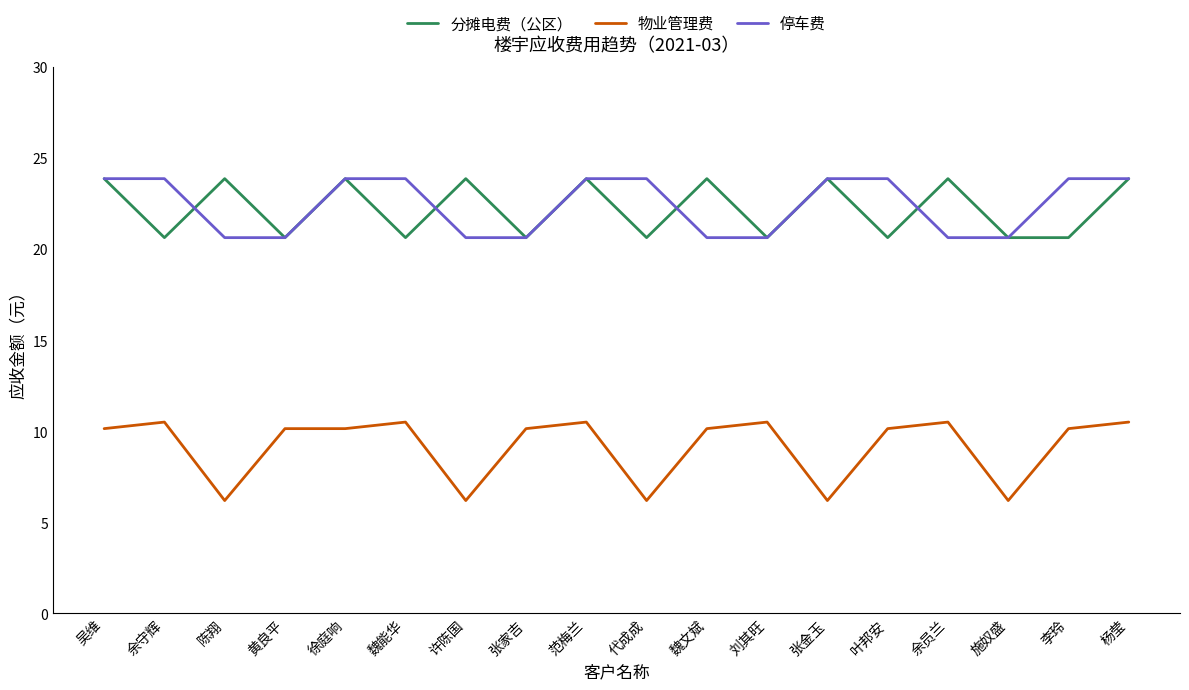

At 陈翔, list the series in order from largest to smallest.

分摊电费（公区）, 停车费, 物业管理费